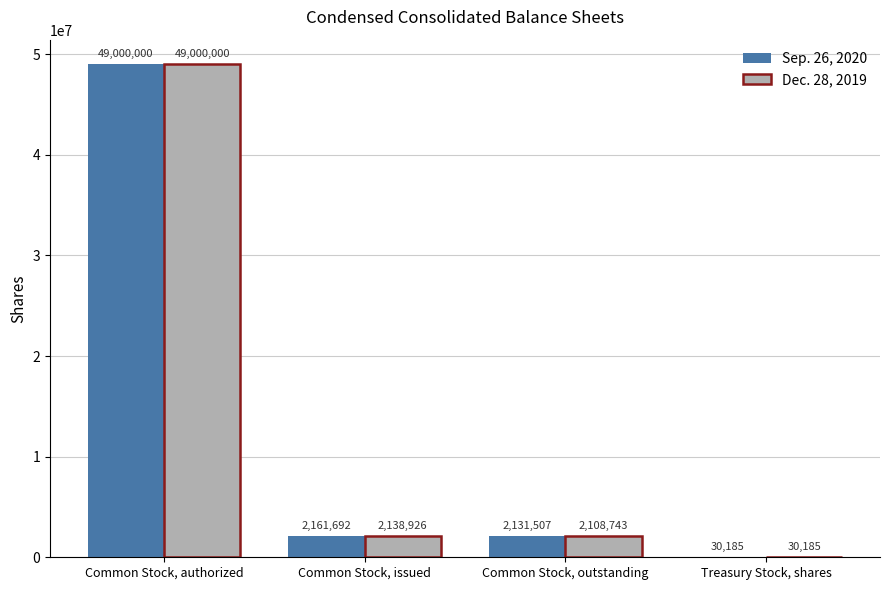

How many series are shown in this chart?

2